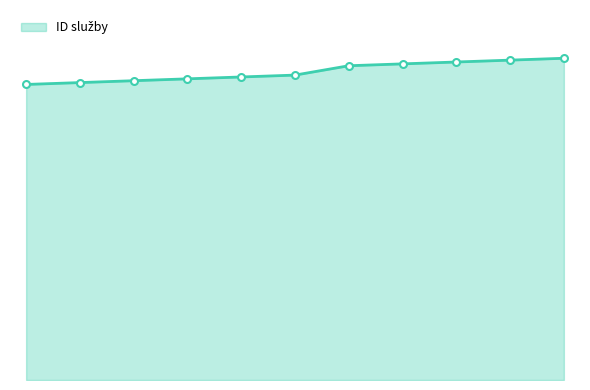

What is the smallest value displayed?

158